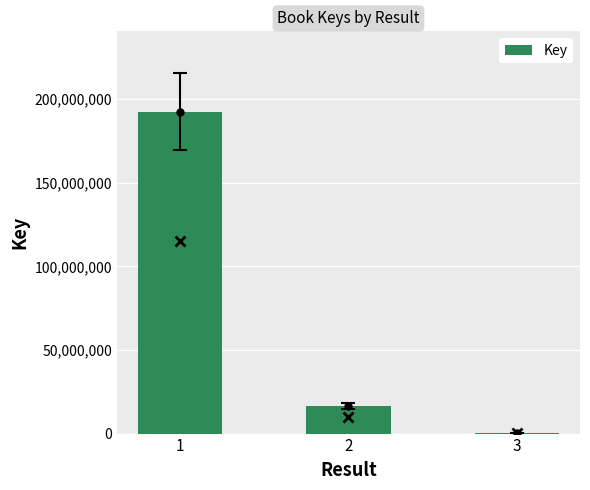

Approximately how many times larger is the value at 2 compared to 1?

0.1